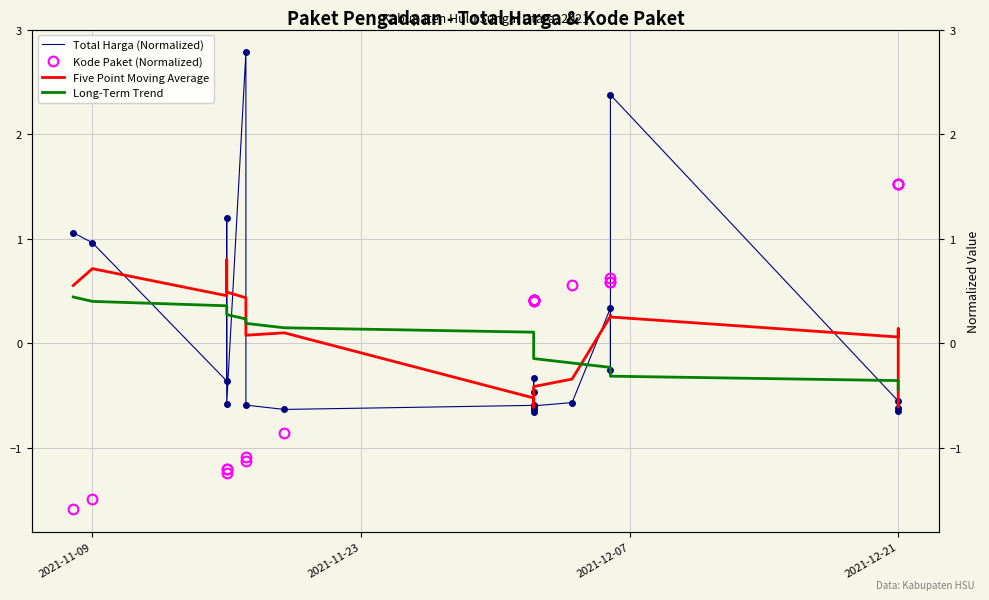

How many times do Kode Paket (Normalized) and Total Harga (Normalized) cross each other?

3